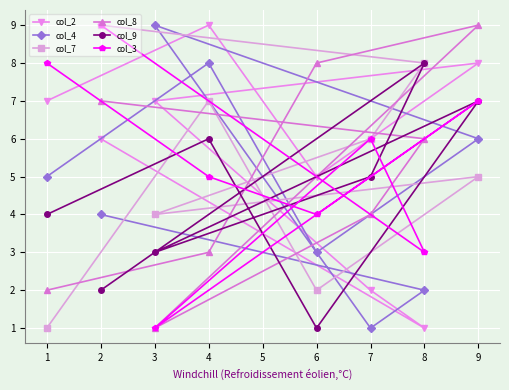

Is it true that col_2 equals 8 at 9?

True